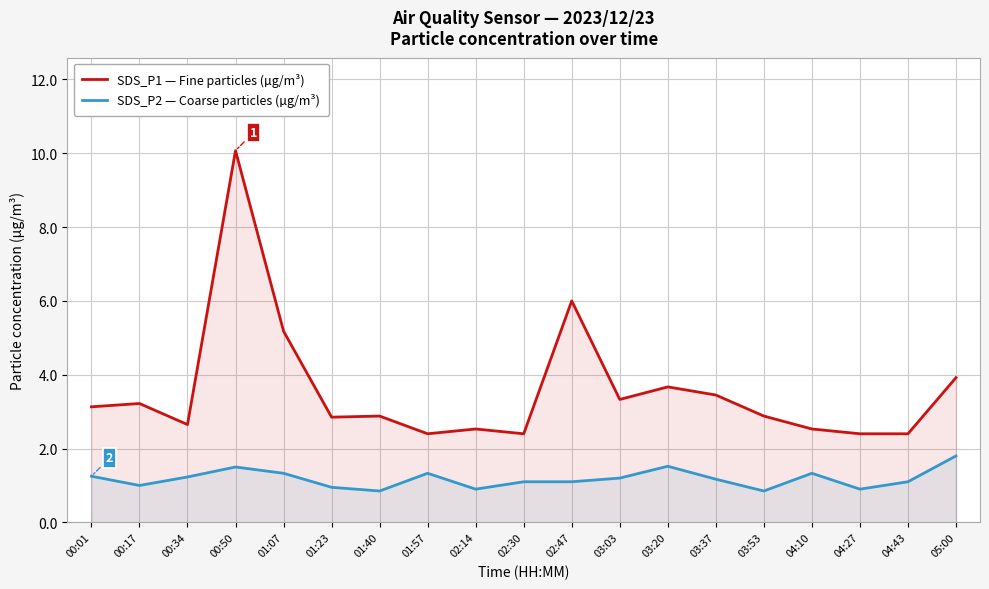

True or false: SDS_P2 — Coarse particles (µg/m³) and SDS_P1 — Fine particles (µg/m³) intersect in this chart.

False